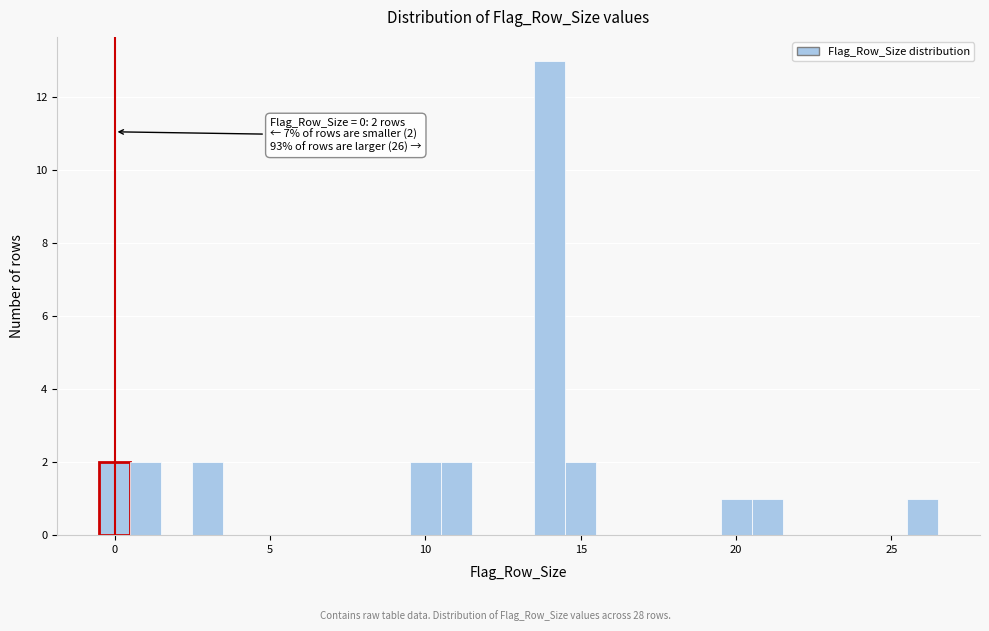

Around what value on the x-axis is the tallest bar? Give the approximate position of its centre, as read against the axis.

14.0